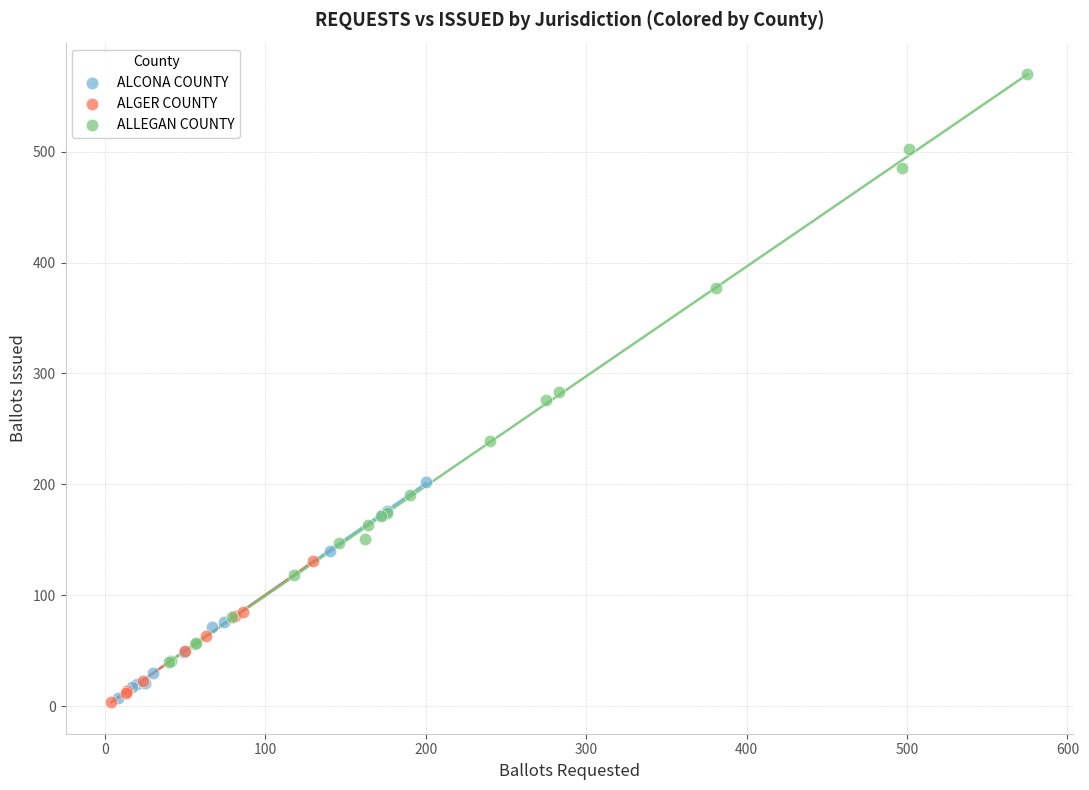

Which series has the largest Y range (max minus min)?

ALLEGAN COUNTY